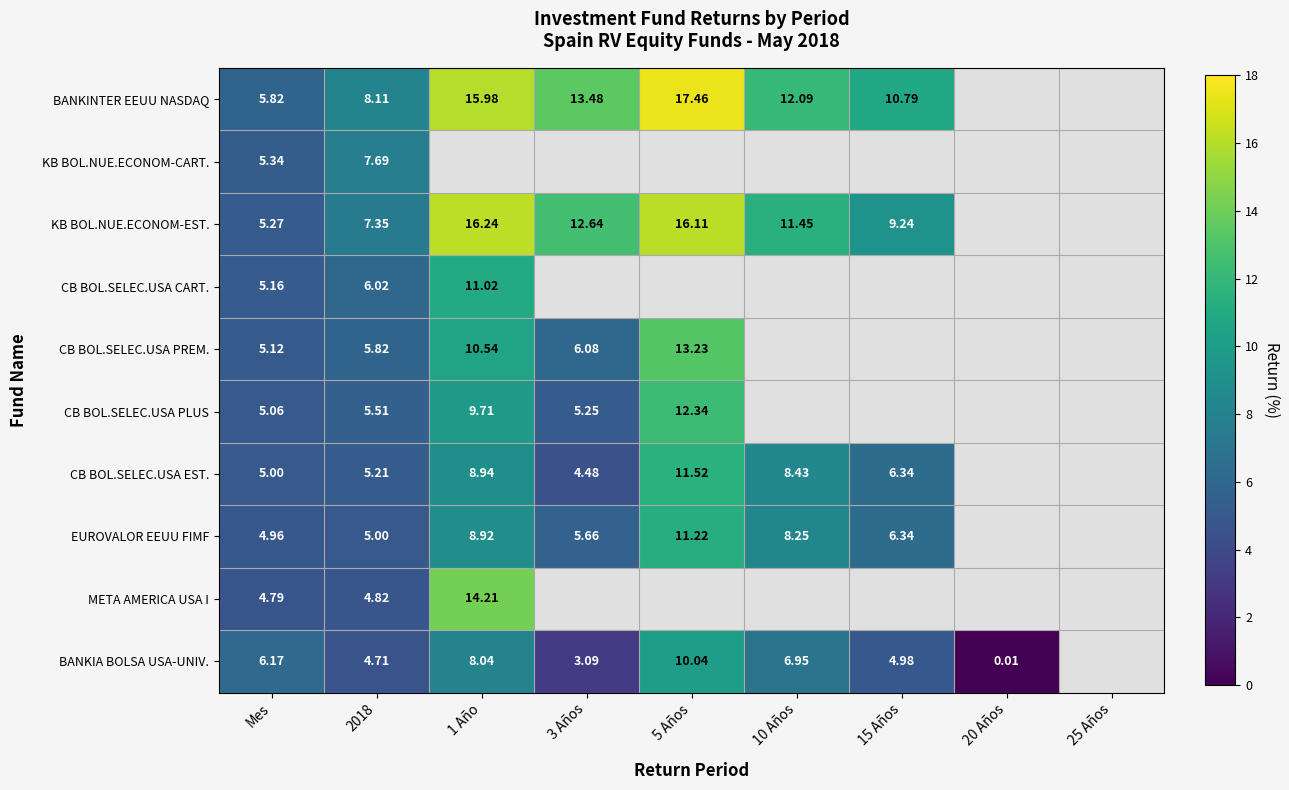

Is the value of CB BOL.SELEC.USA PLUS at 2018 greater than the value of CB BOL.SELEC.USA EST. at Mes?

Yes